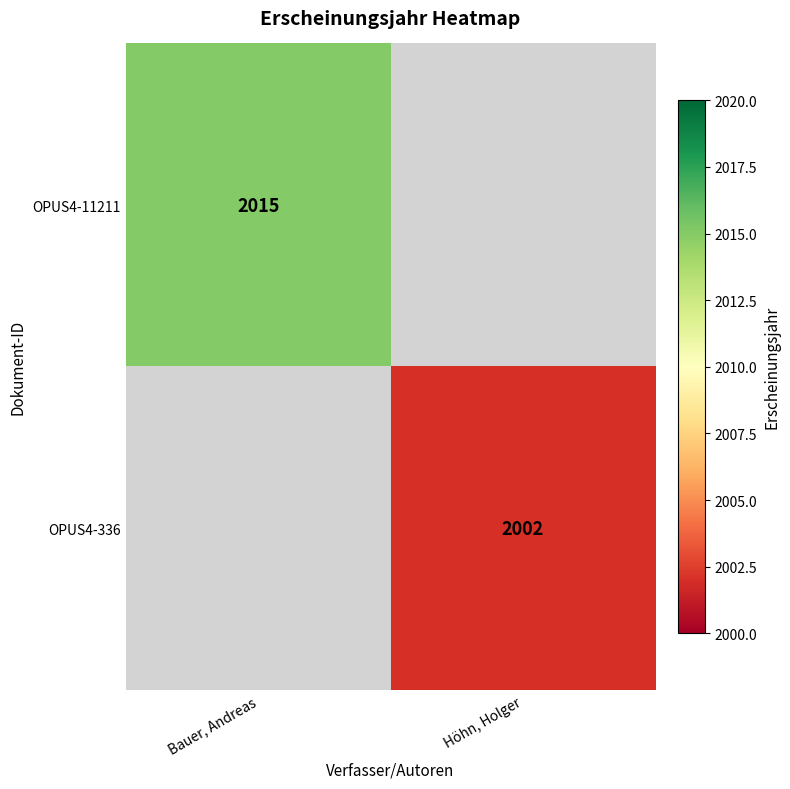

Is the value of OPUS4-11211 at Bauer, Andreas greater than the value of OPUS4-336 at Höhn, Holger?

Yes